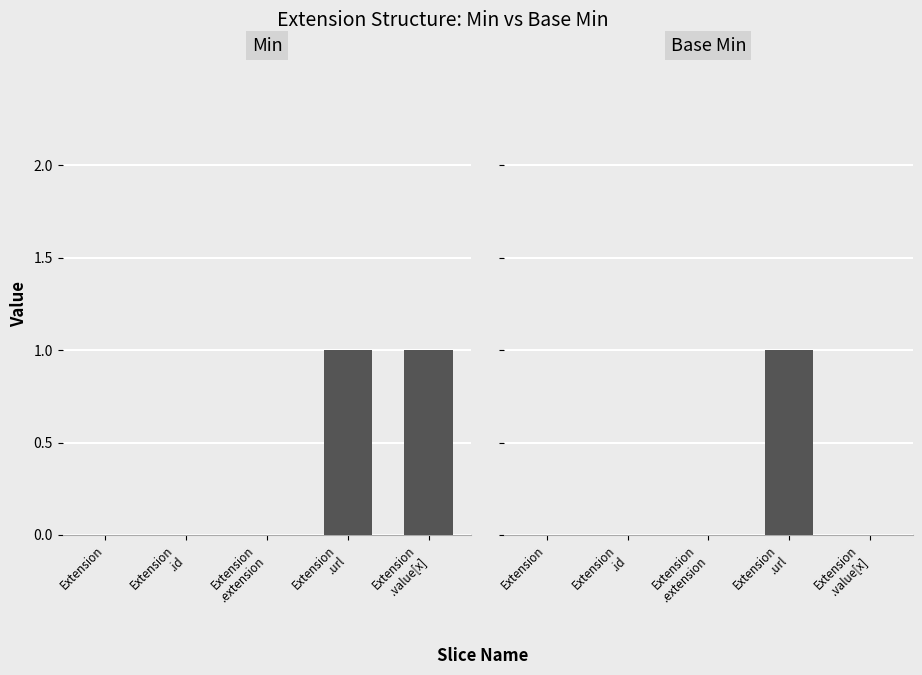

What position from the left is Extension
.extension?

3